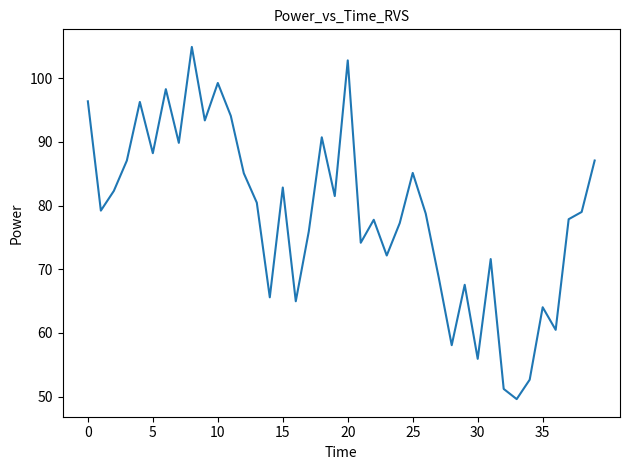

What is the difference between the maximum and minimum values?

55.3